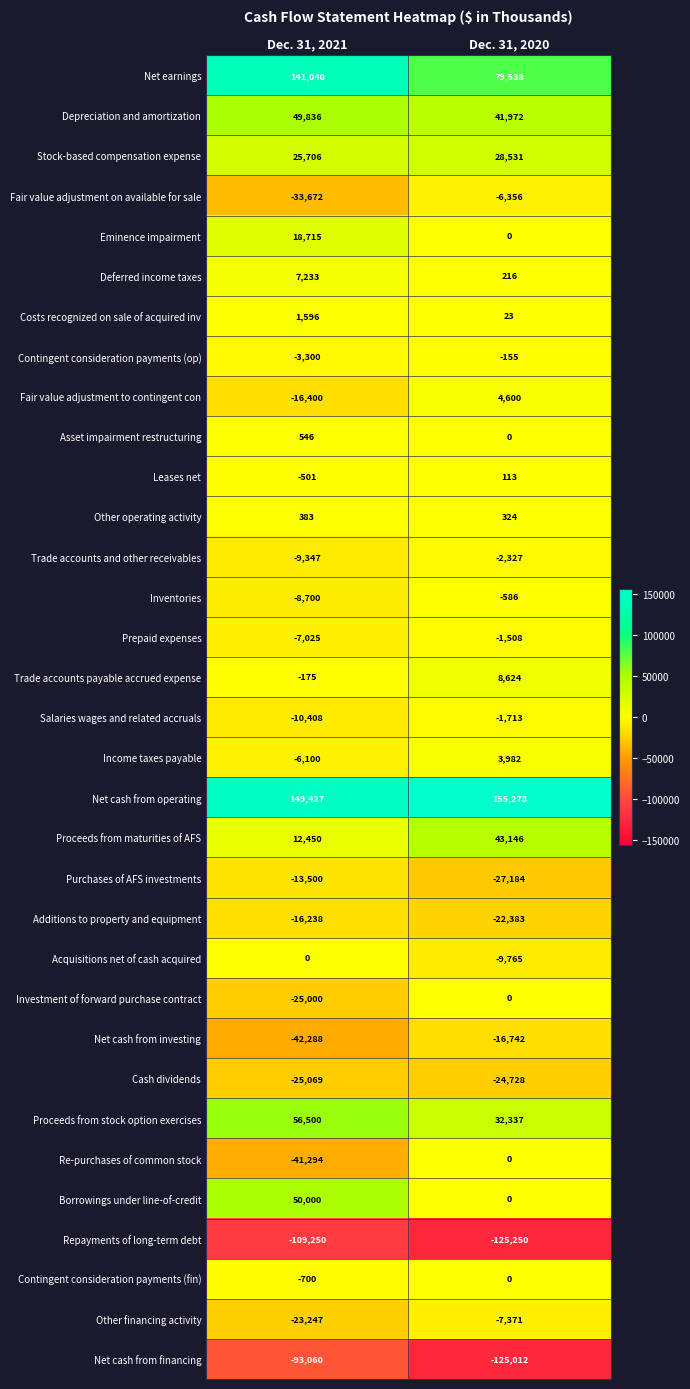

The value of Borrowings under line-of-credit at Dec. 31, 2020 is -29543. True or false?

False